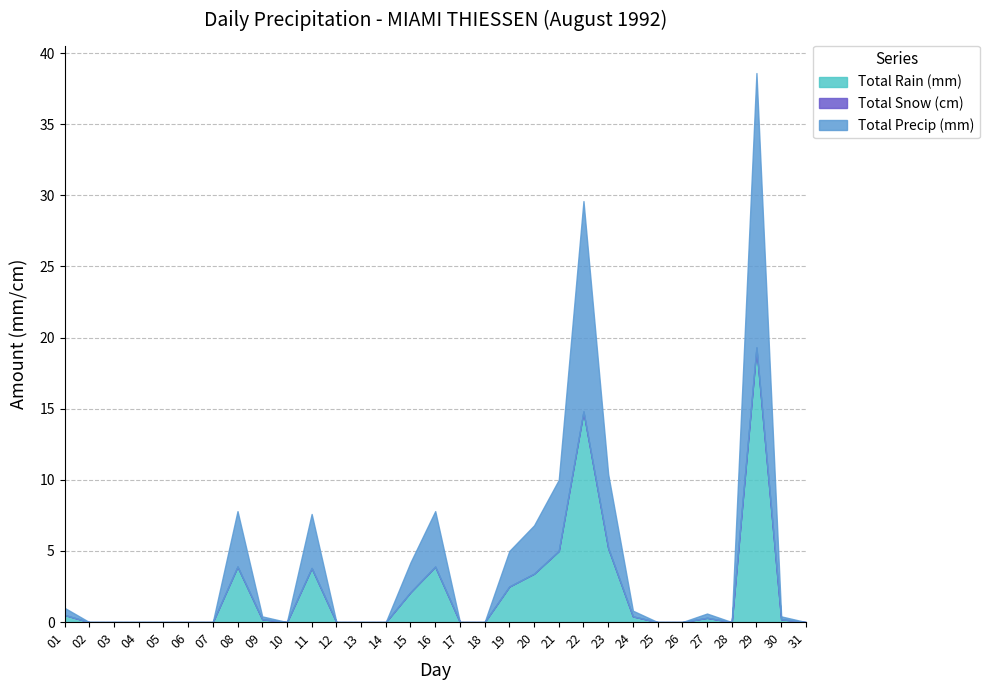

At which label is Total Precip (mm) closest to 9?

23